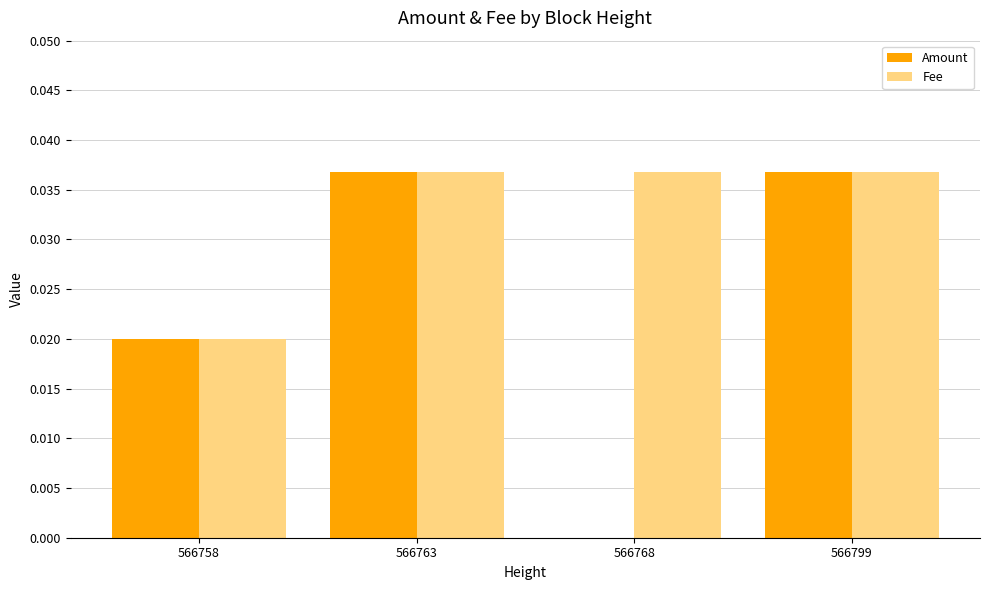

How many data points does each series have?

4